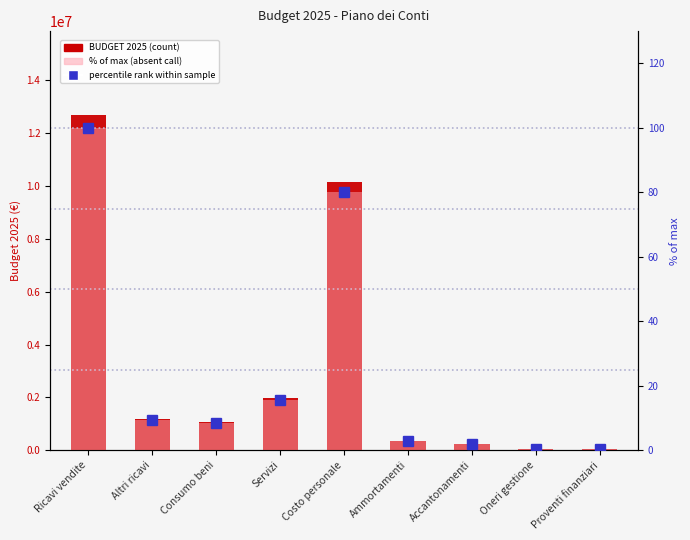

How many groups of bars are there?

9